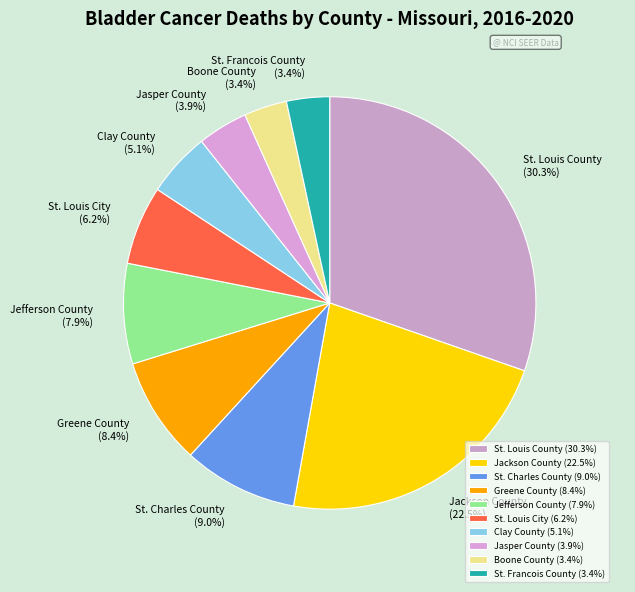

To the nearest percent, what is the average slice percentage?

10%